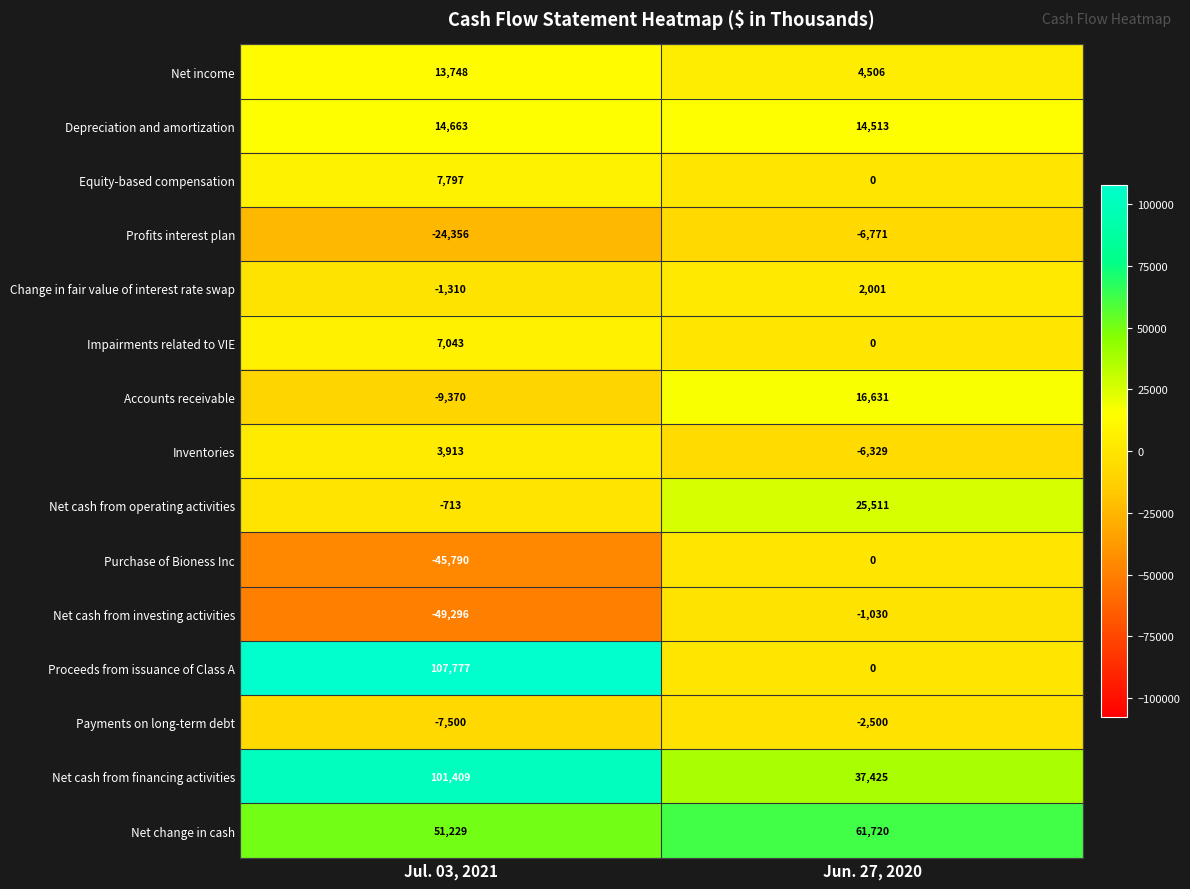

How many distinct data groups are displayed?

15